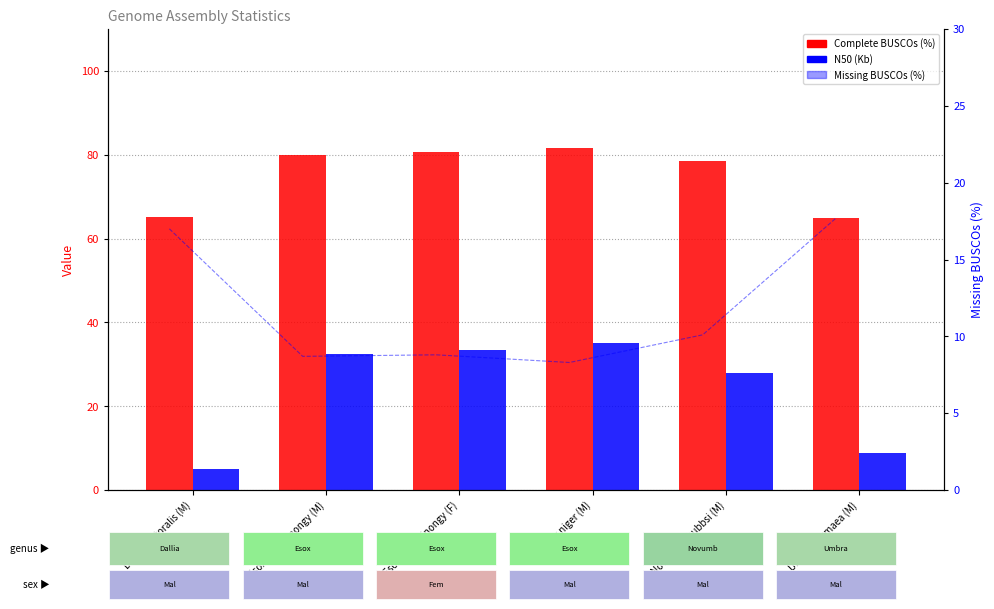

What is the label of the 3rd bar from the right?

Esox niger (M)